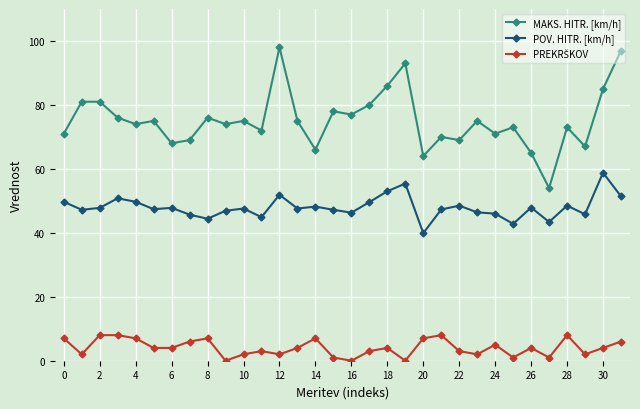

How many distinct data groups are displayed?

3